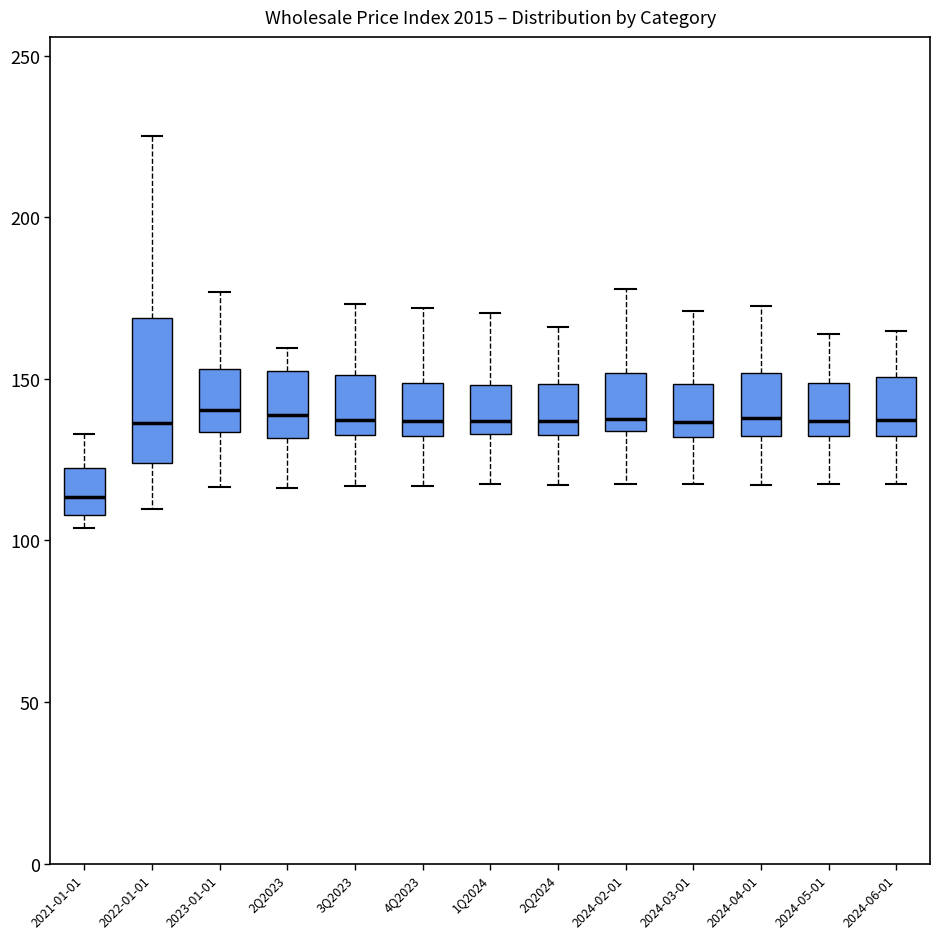

Reading left to right, transcribe this box plot: for each box, give where its median line is, the range the box spans, and where its two whiskers end, as read against the y-axis. The values are not printed on the chart, so give them approximately, as read against the axis.

2021-01-01: median 115, box 110 to 125, whiskers 105 to 135
2022-01-01: median 135, box 125 to 170, whiskers 110 to 225
2023-01-01: median 140, box 135 to 155, whiskers 115 to 175
2Q2023: median 140, box 130 to 150, whiskers 115 to 160
3Q2023: median 135 (just above the box's lower edge), box 135 to 150, whiskers 115 to 175
4Q2023: median 135, box 130 to 150, whiskers 115 to 170
1Q2024: median 135 (just above the box's lower edge), box 135 to 150, whiskers 115 to 170
2Q2024: median 135 (just above the box's lower edge), box 135 to 150, whiskers 115 to 165
2024-02-01: median 140, box 135 to 150, whiskers 120 to 180
2024-03-01: median 135, box 130 to 150, whiskers 115 to 170
2024-04-01: median 140, box 130 to 150, whiskers 115 to 175
2024-05-01: median 135, box 130 to 150, whiskers 115 to 165
2024-06-01: median 135, box 130 to 150, whiskers 115 to 165